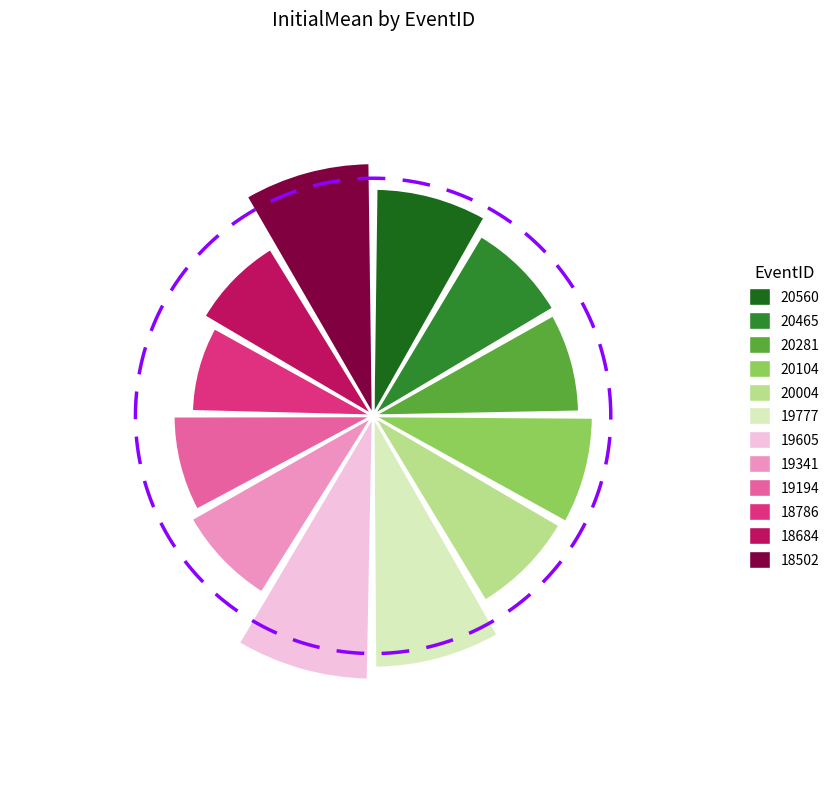

Is it true that 20281 is 8% of the pie?

True